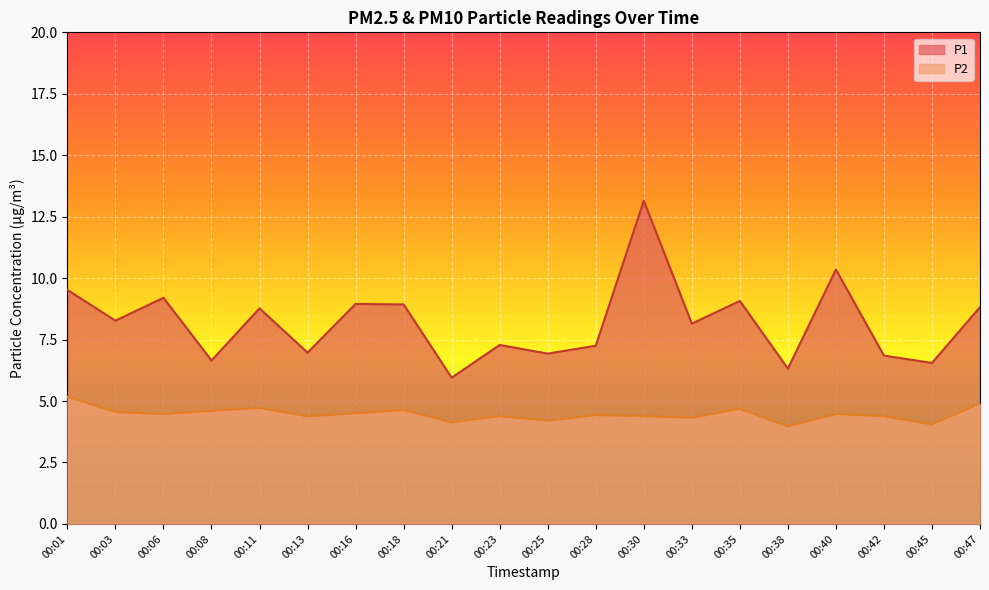

How many values in the P1 series exceed 8?

11